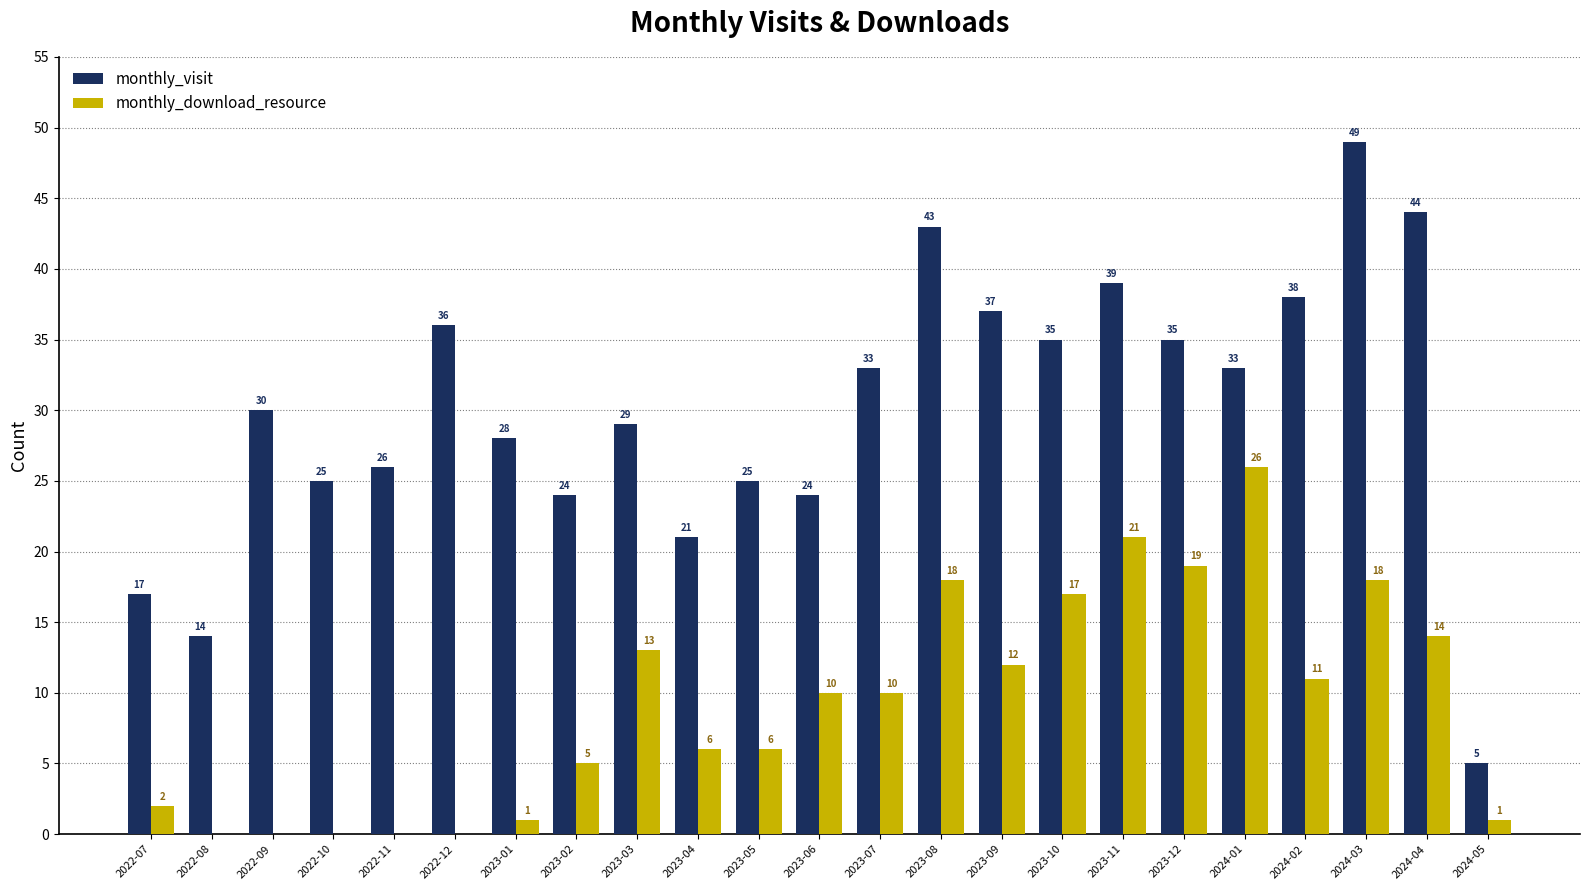

What is the sum of all monthly_visit values?

690